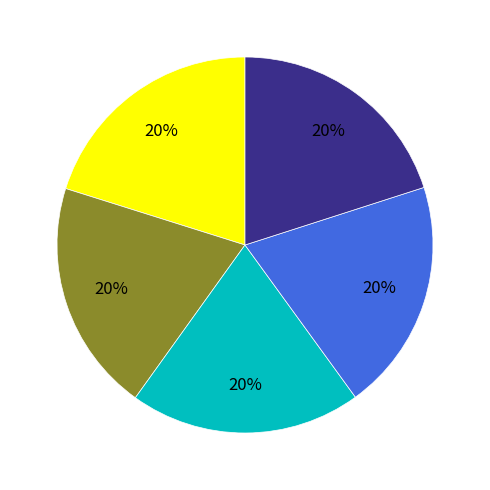

To the nearest percent, what is the average slice percentage?

20%